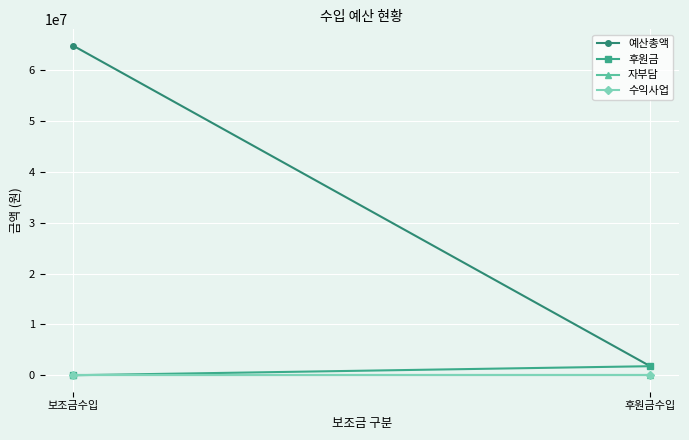

How many lines are shown in the chart?

4